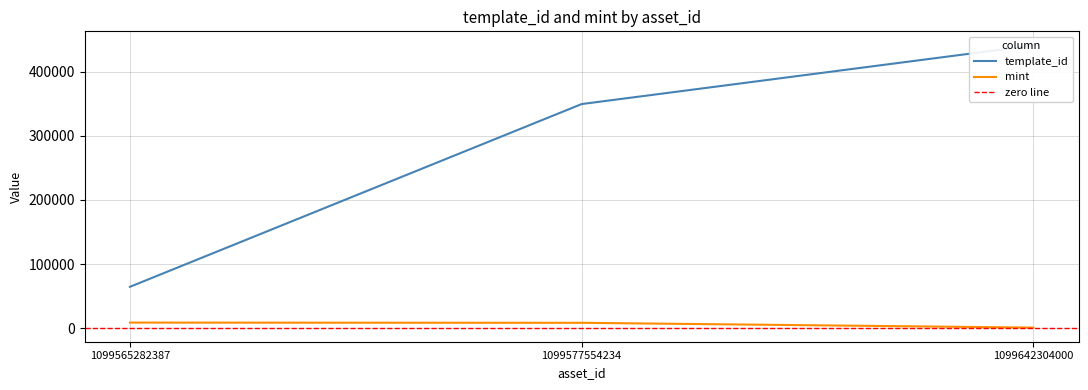

What is the total value across all series at 1099577554234?

358064